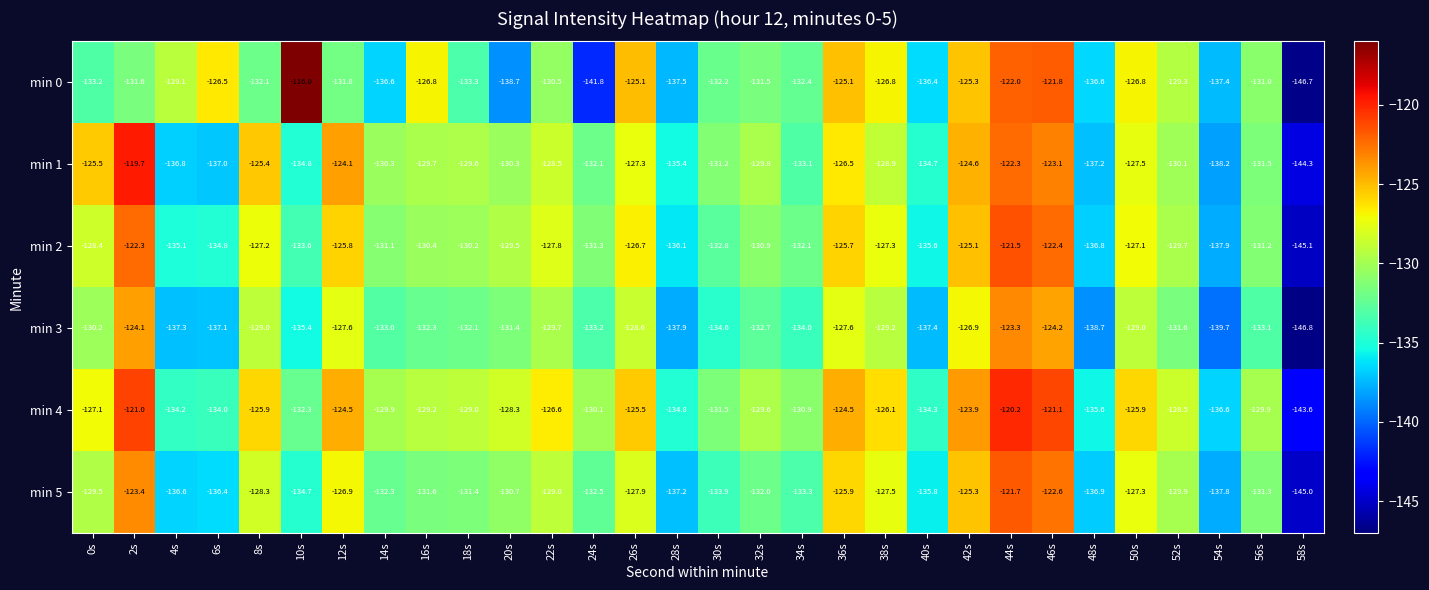

Which label corresponds to the largest value in the chart?

10s